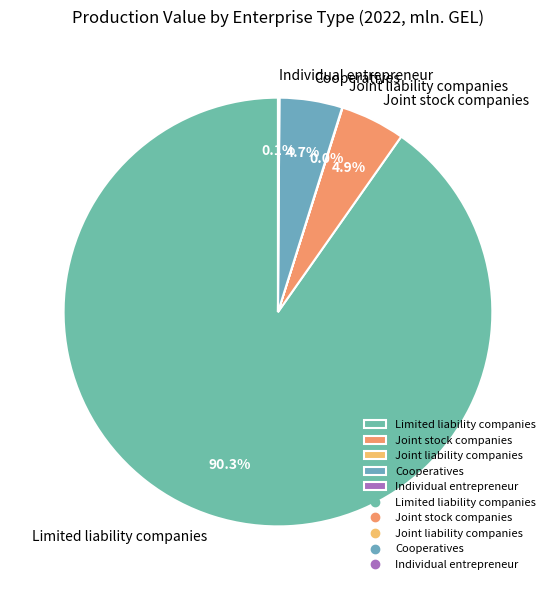

What percentage is NOT represented by Limited liability companies?

9.7%